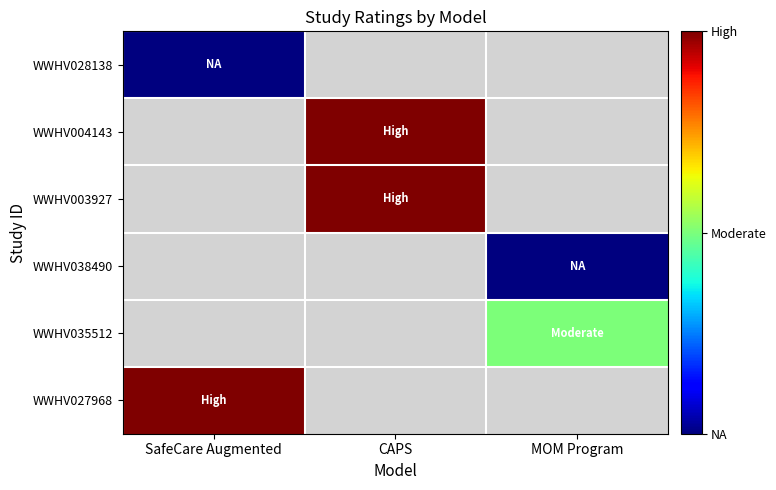

Where is WWHV027968 nearest to the value 3?

SafeCare Augmented